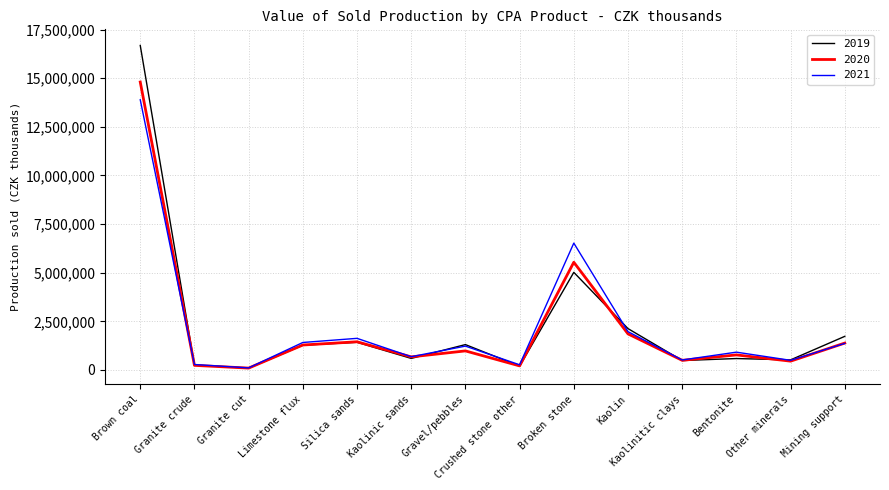

What is the greatest value displayed?

16685334